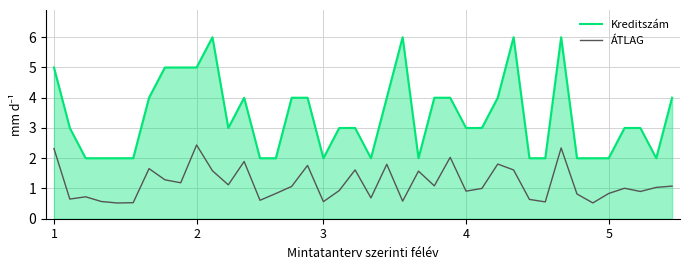

True or false: ÁTLAG and Kreditszám intersect in this chart.

False